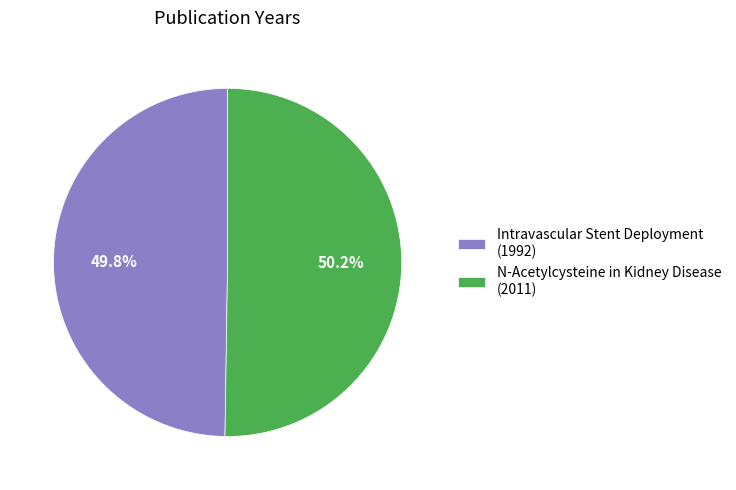

The N-Acetylcysteine in Kidney Disease slice represents 36% of the pie. True or false?

False